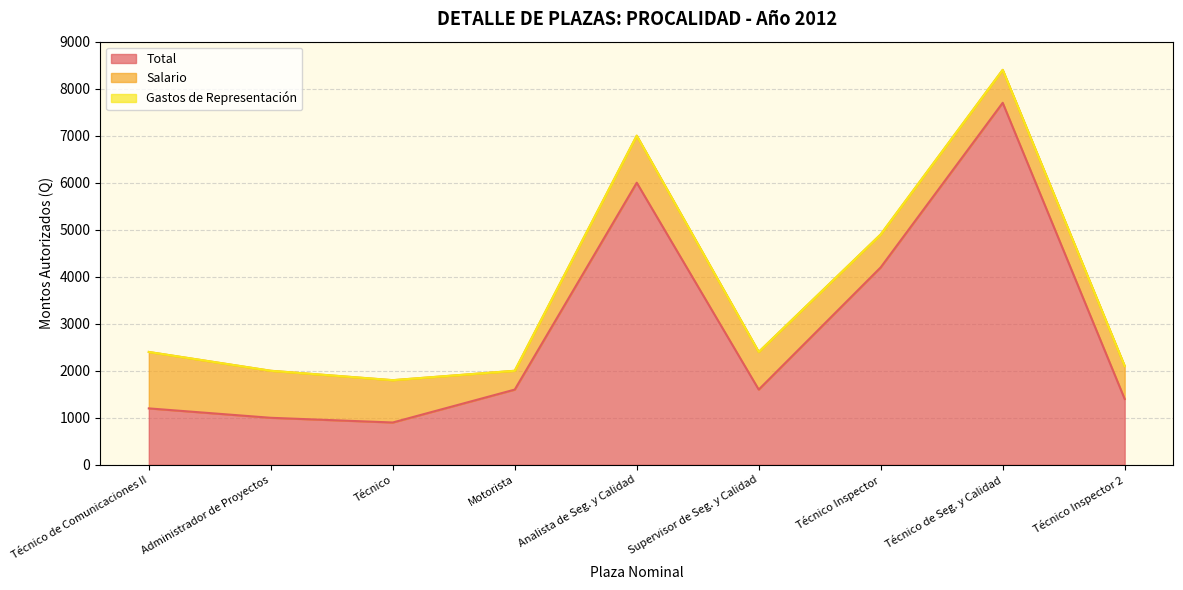

True or false: Total and Gastos de Representación cross at least once.

False